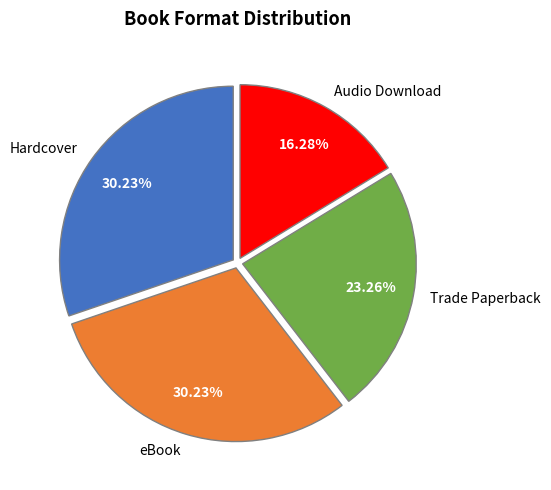

Is it true that eBook is 43% of the pie?

False